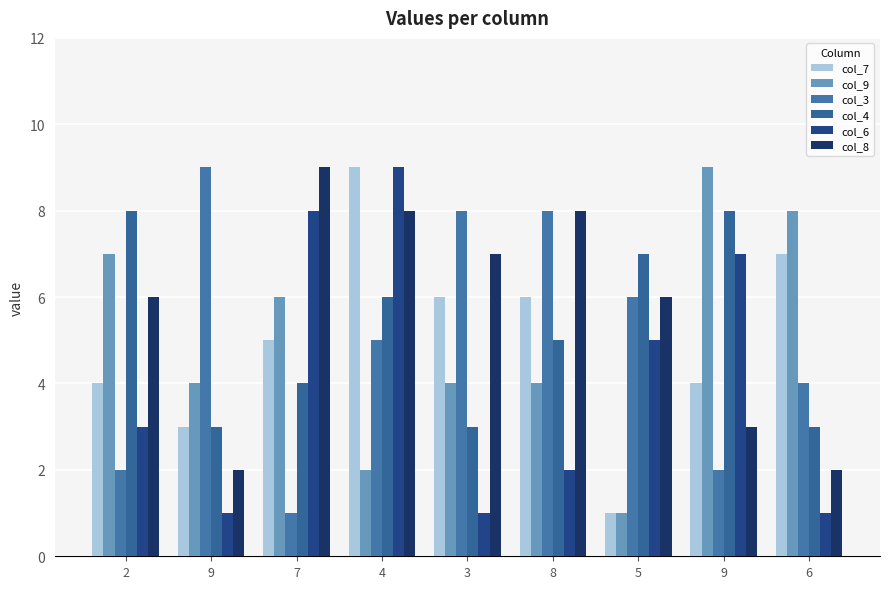

Reading left to right, list all the values displayed in this chart.

col_7: 2=4	9=3	7=5	4=9	3=6	8=6	5=1	9=4	6=7
col_9: 2=7	9=4	7=6	4=2	3=4	8=4	5=1	9=9	6=8
col_3: 2=2	9=9	7=1	4=5	3=8	8=8	5=6	9=2	6=4
col_4: 2=8	9=3	7=4	4=6	3=3	8=5	5=7	9=8	6=3
col_6: 2=3	9=1	7=8	4=9	3=1	8=2	5=5	9=7	6=1
col_8: 2=6	9=2	7=9	4=8	3=7	8=8	5=6	9=3	6=2